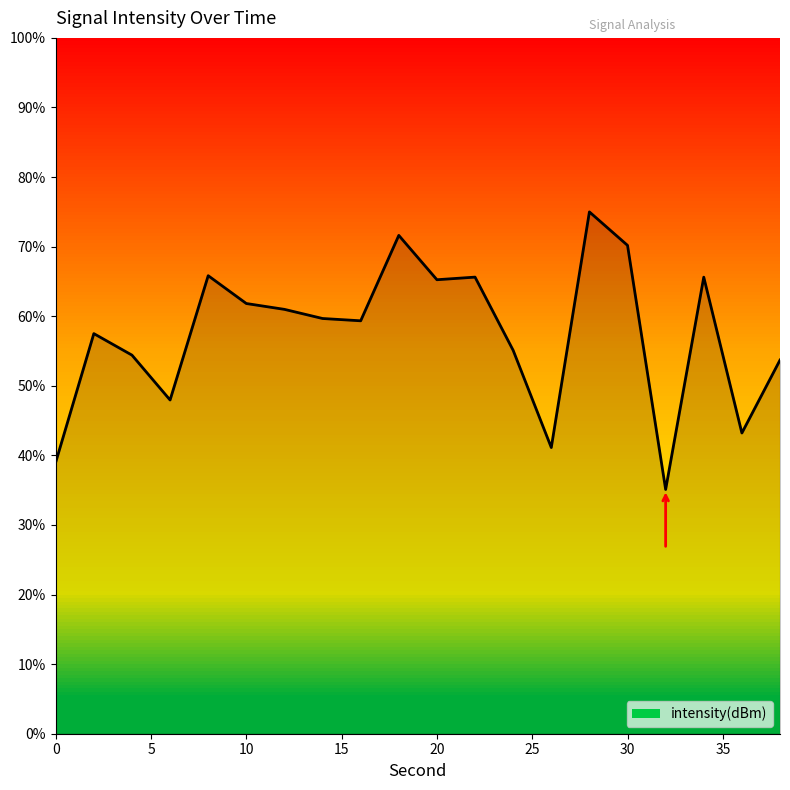

Rank the categories by value from highest to lowest.

28, 18, 30, 8, 22, 34, 20, 10, 12, 14, 16, 2, 24, 4, 38, 6, 36, 26, 0, 32